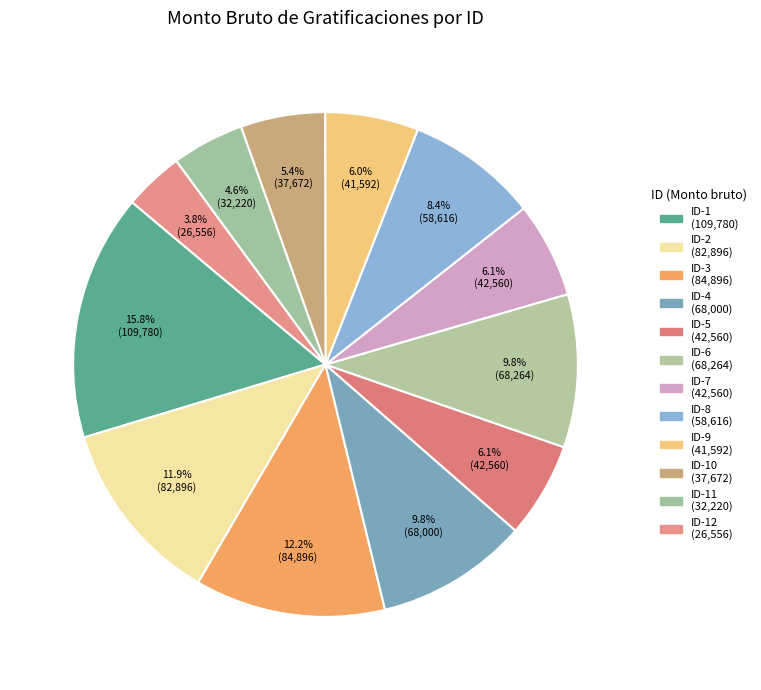

How many slices are in this pie chart?

12